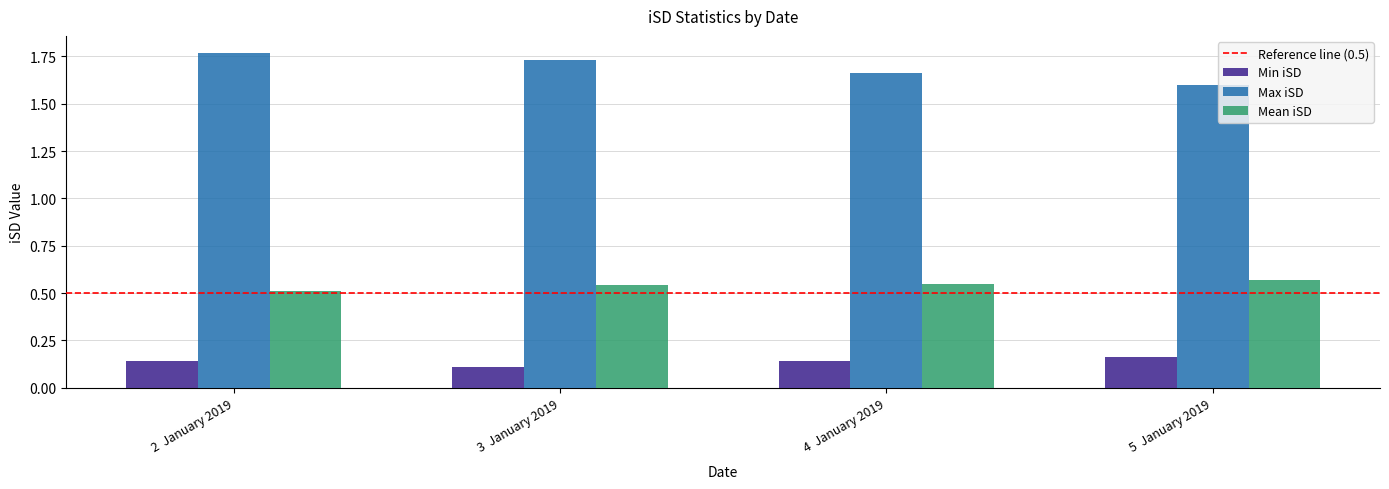

What is the sum of the Mean iSD values at 3  January 2019 and 4  January 2019?

1.1